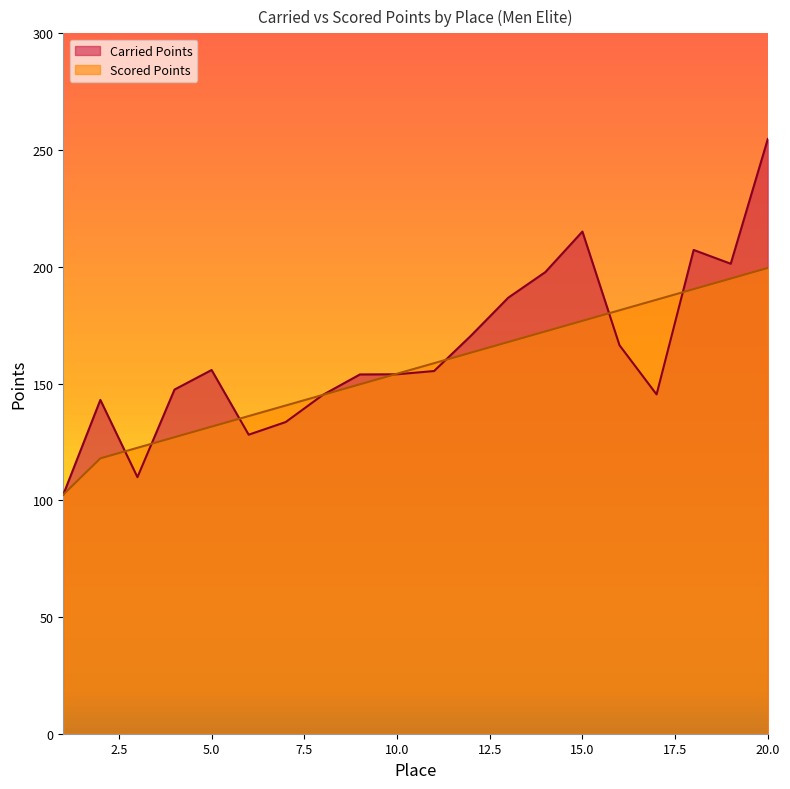

What are all the series names shown in the legend?

Carried Points, Scored Points